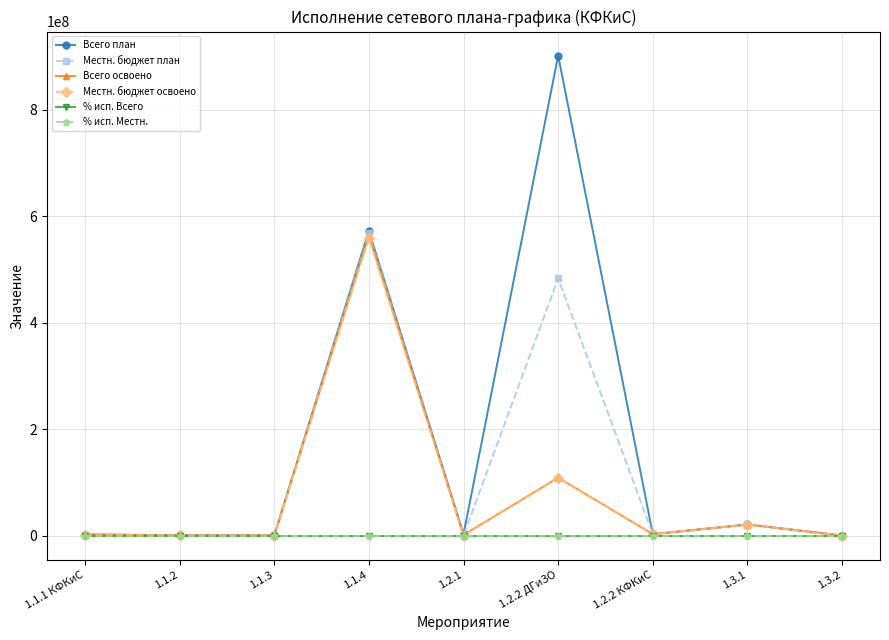

True or false: % исп. Местн. has more than 0 interior local peaks.

True